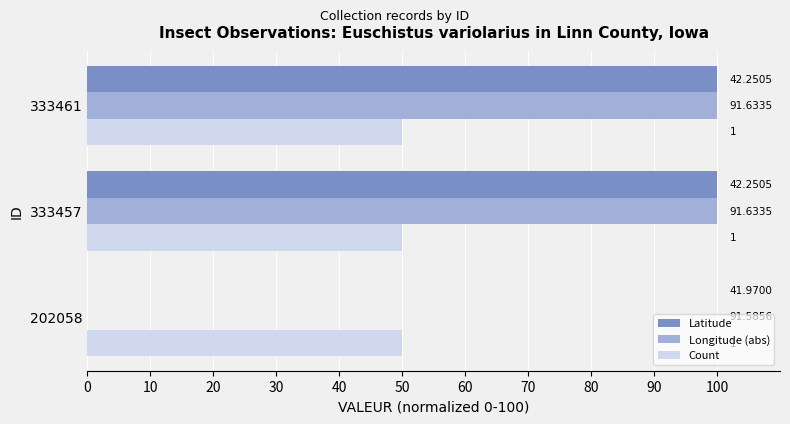

What are all the series names shown in the legend?

Latitude, Longitude (abs), Count